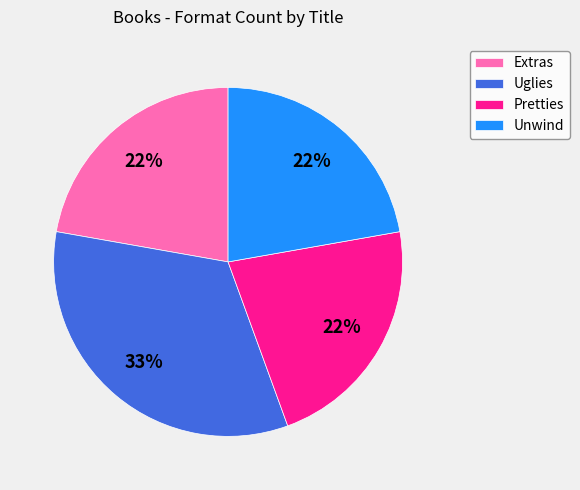

True or false: Extras accounts for 22% of the total.

True